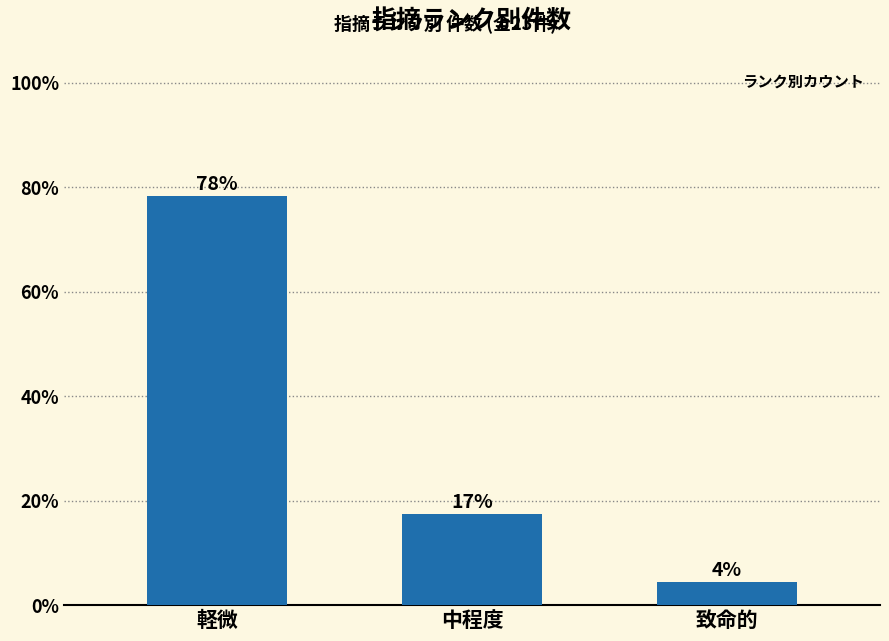

What value does the data have at 致命的?

4.3